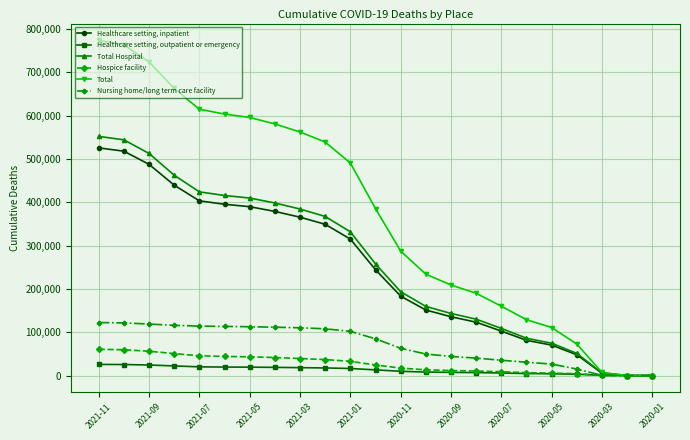

How many lines are shown in the chart?

6